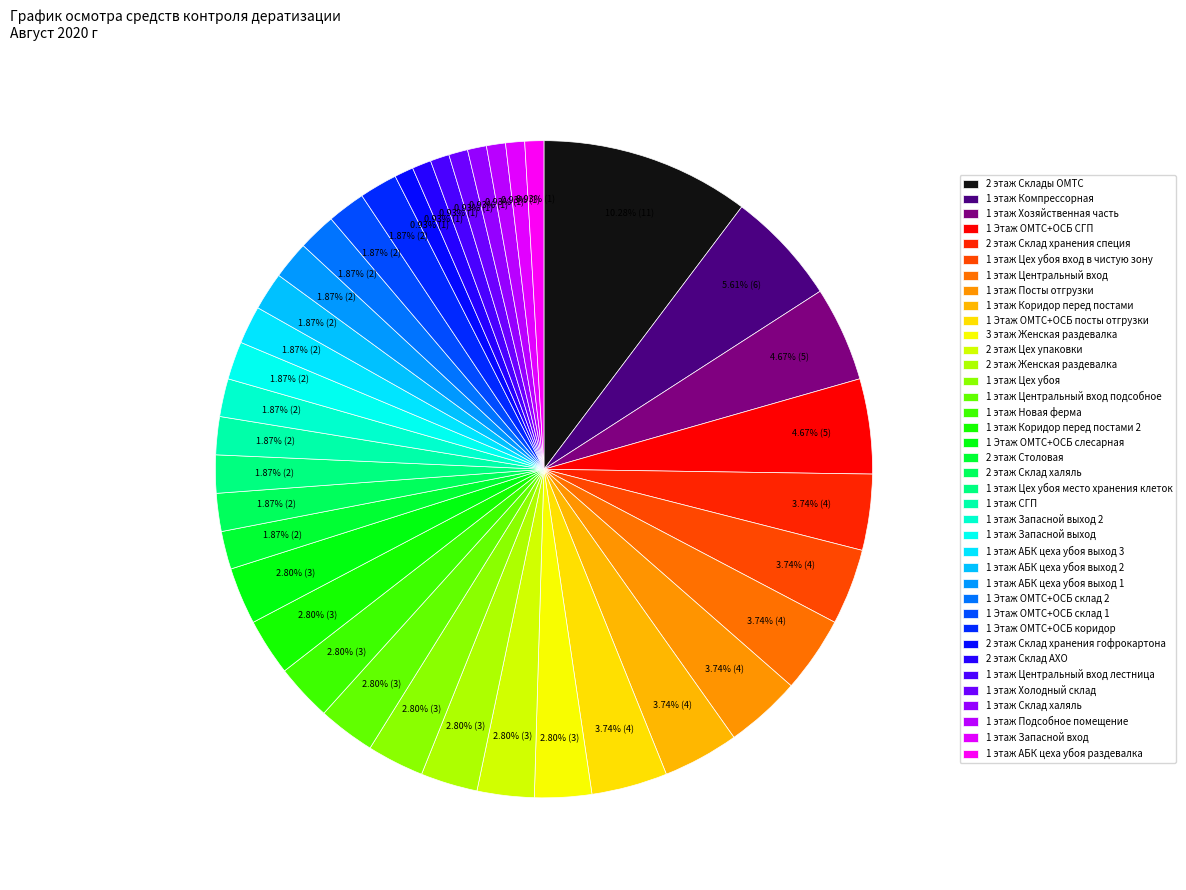

What portion of the pie excludes 1 этаж Хозяйственная часть?

95.3%